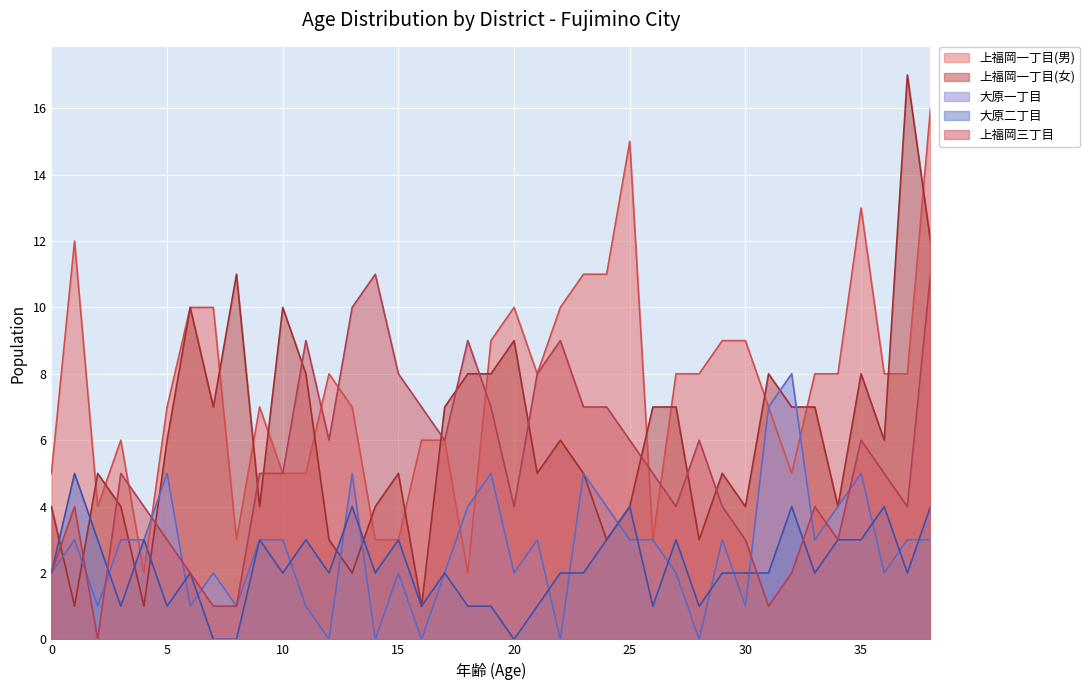

What is the spread (max minus min) of values at 16?

7